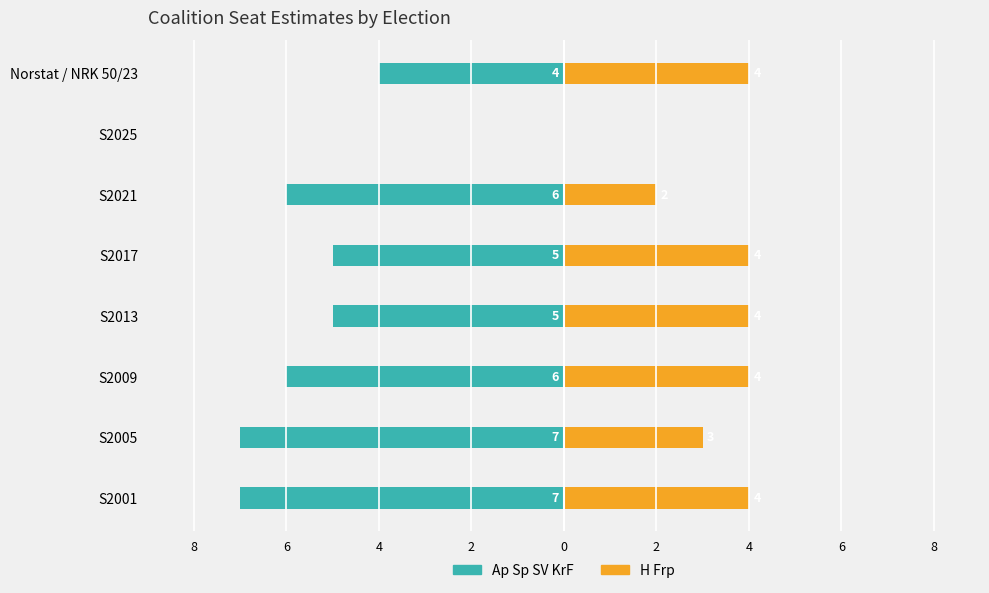

Reading left to right, what are all the values shown in this chart?

Ap Sp SV KrF: 10=-7	8=-7	6=-6	4=-5	2=-5	0=-6	2=0	4=-4
H Frp: 10=4	8=3	6=4	4=4	2=4	0=2	2=0	4=4